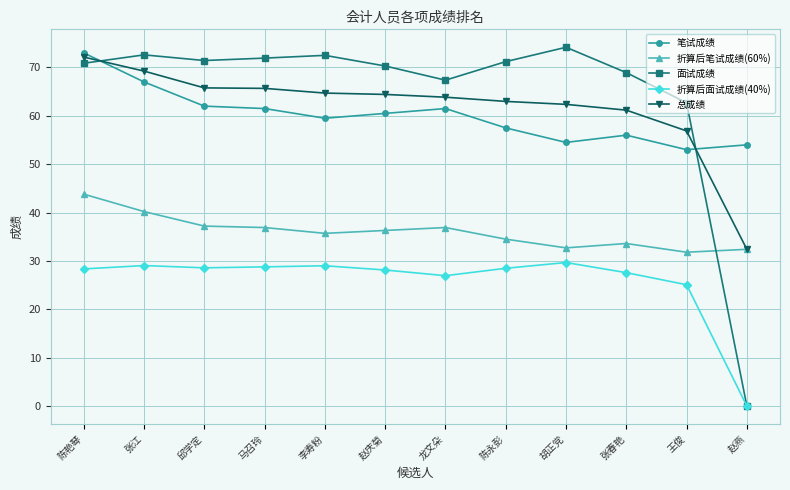

What is the label of the 4th point from the right?

胡正党